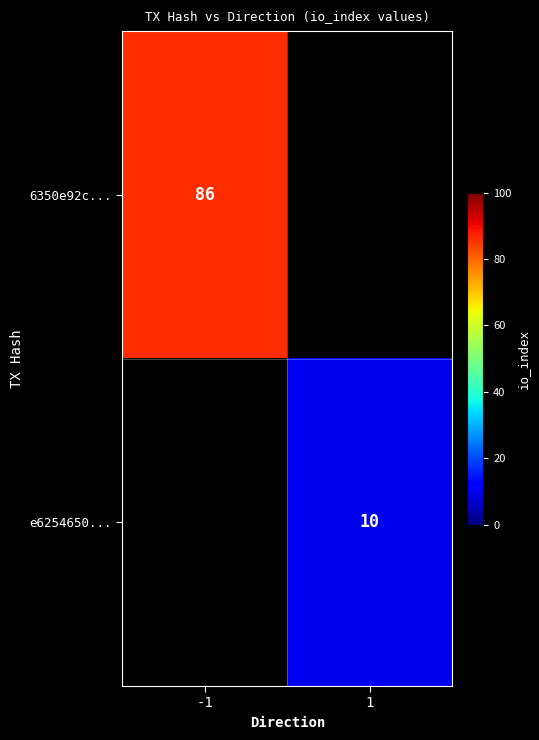

The value of e6254650... at 1 is 18. True or false?

False